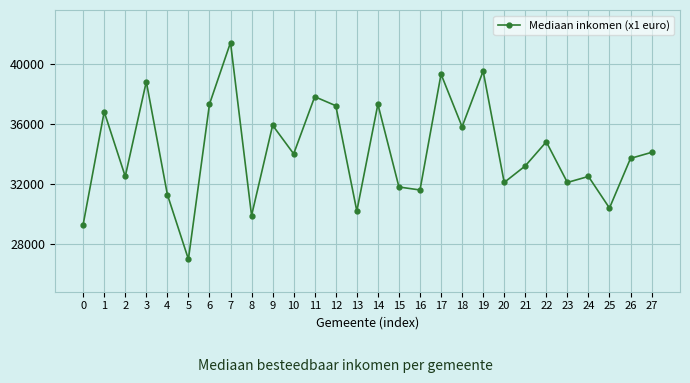

What is the difference between the values at 19 and 17?

200